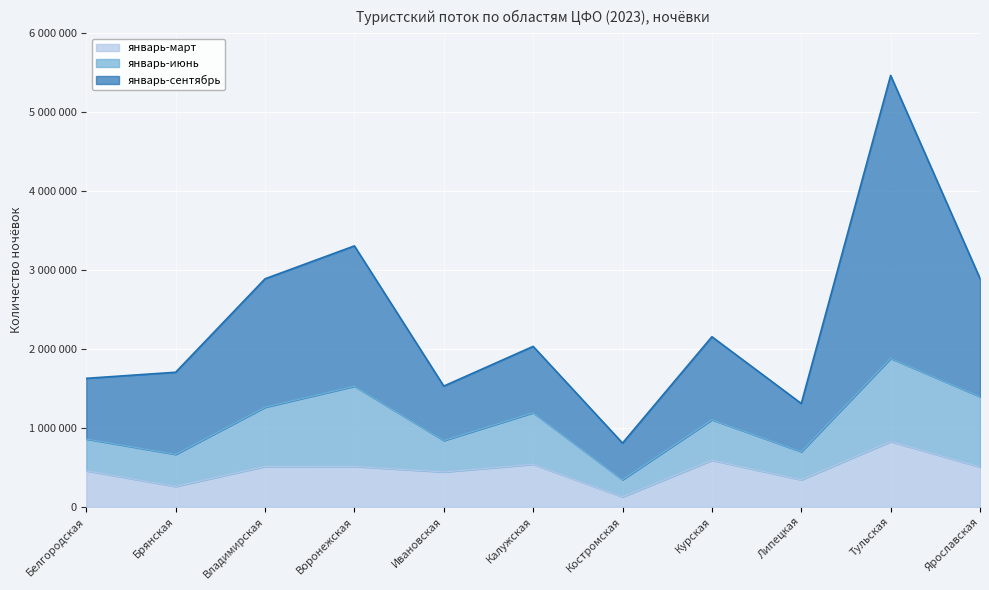

Is it true that январь-март equals 715095 at Ивановская?

False